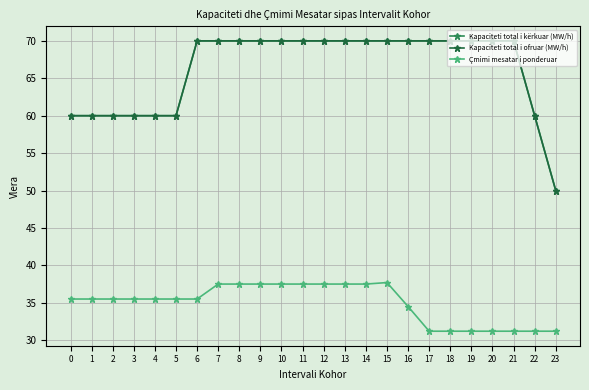

What is the average value of the Kapaciteti total i ofruar (MW/h) series?

66.2